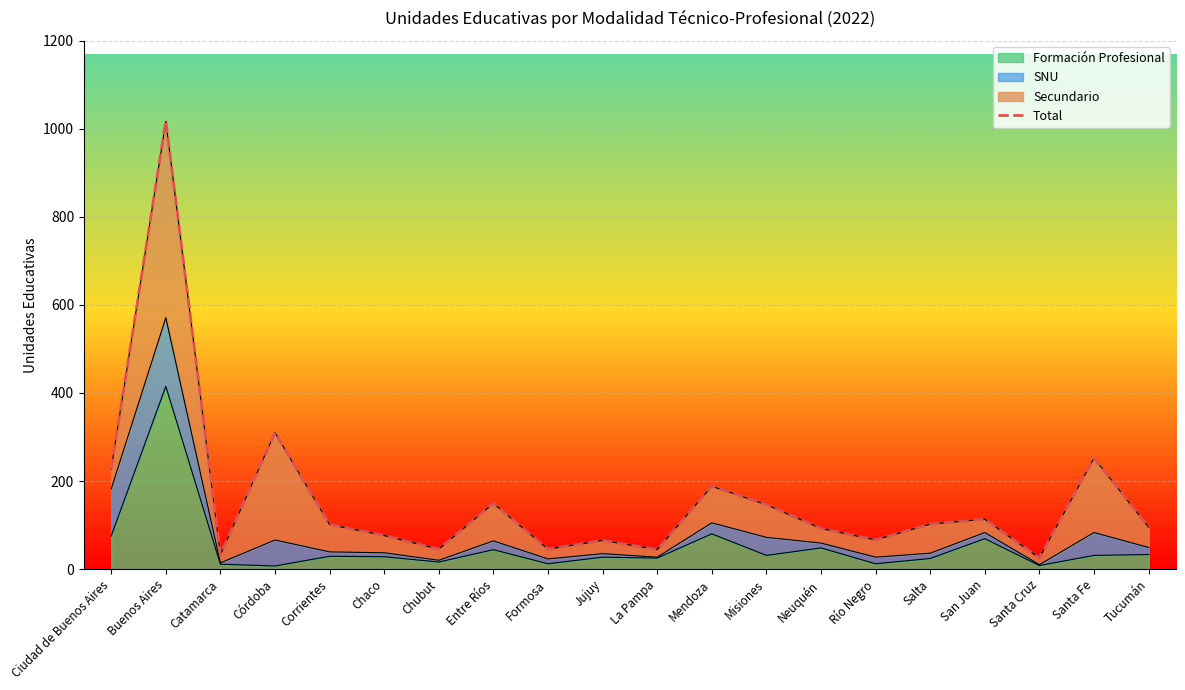

What is the ratio of the value at Salta to the value at Río Negro?

1.5